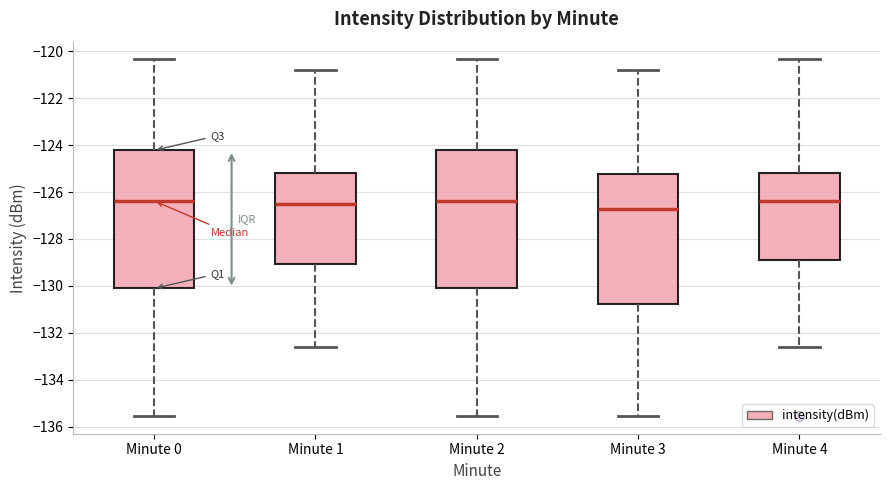

Reading left to right, transcribe this box plot: for each box, give where its median line is, the range the box spans, and where its two whiskers end, as read against the y-axis. The values are not printed on the chart, so give them approximately, as read against the axis.

Minute 0: median -126.4, box -130.2 to -124.2, whiskers -135.6 to -120.4
Minute 1: median -126.6, box -129.0 to -125.2, whiskers -132.6 to -120.8
Minute 2: median -126.4, box -130.2 to -124.2, whiskers -135.6 to -120.4
Minute 3: median -126.8, box -130.8 to -125.2, whiskers -135.6 to -120.8
Minute 4: median -126.4, box -128.8 to -125.2, whiskers -132.6 to -120.4